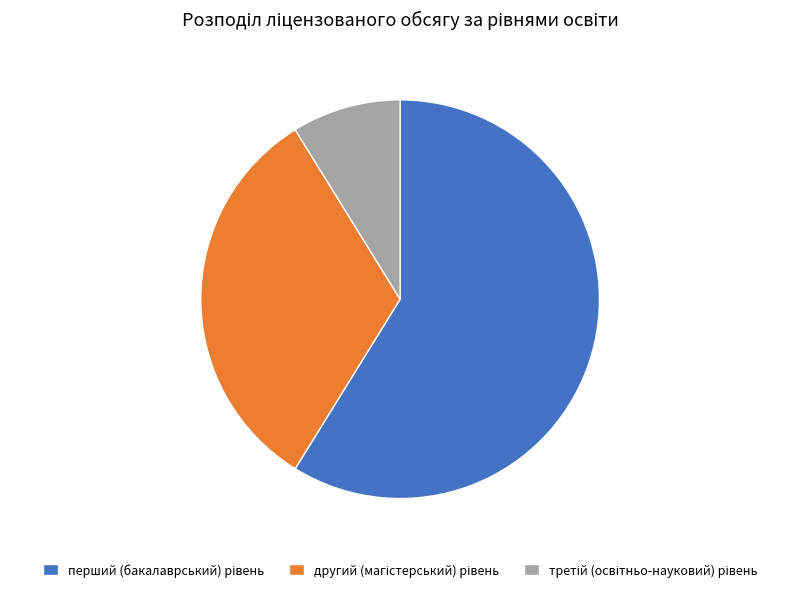

Does any single category account for the majority?

Yes